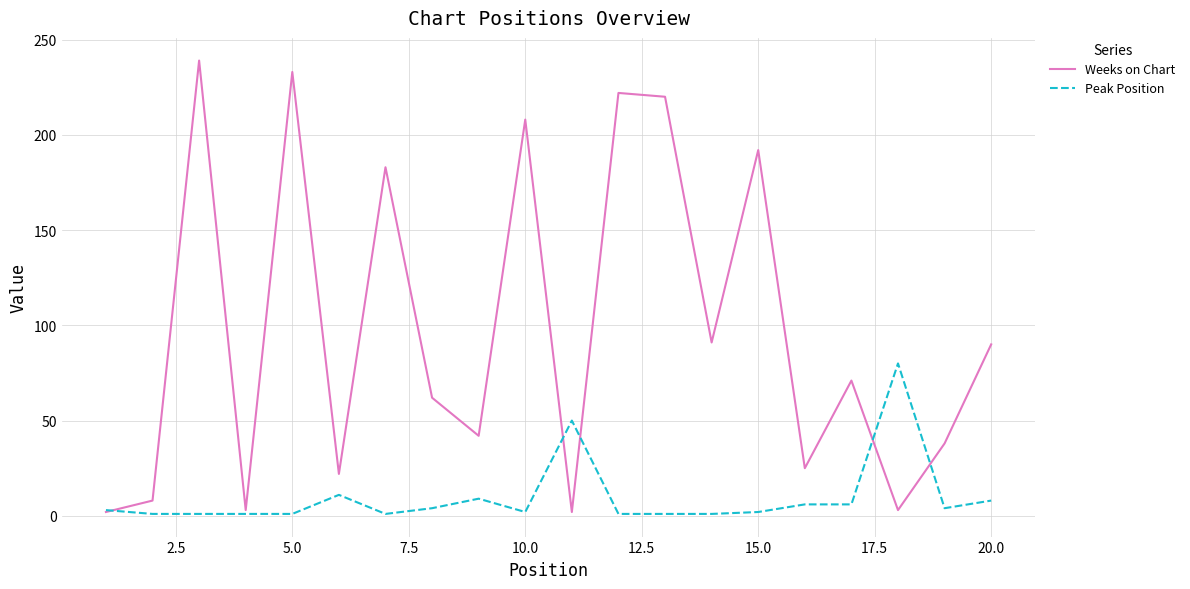

What is the greatest value displayed?

239